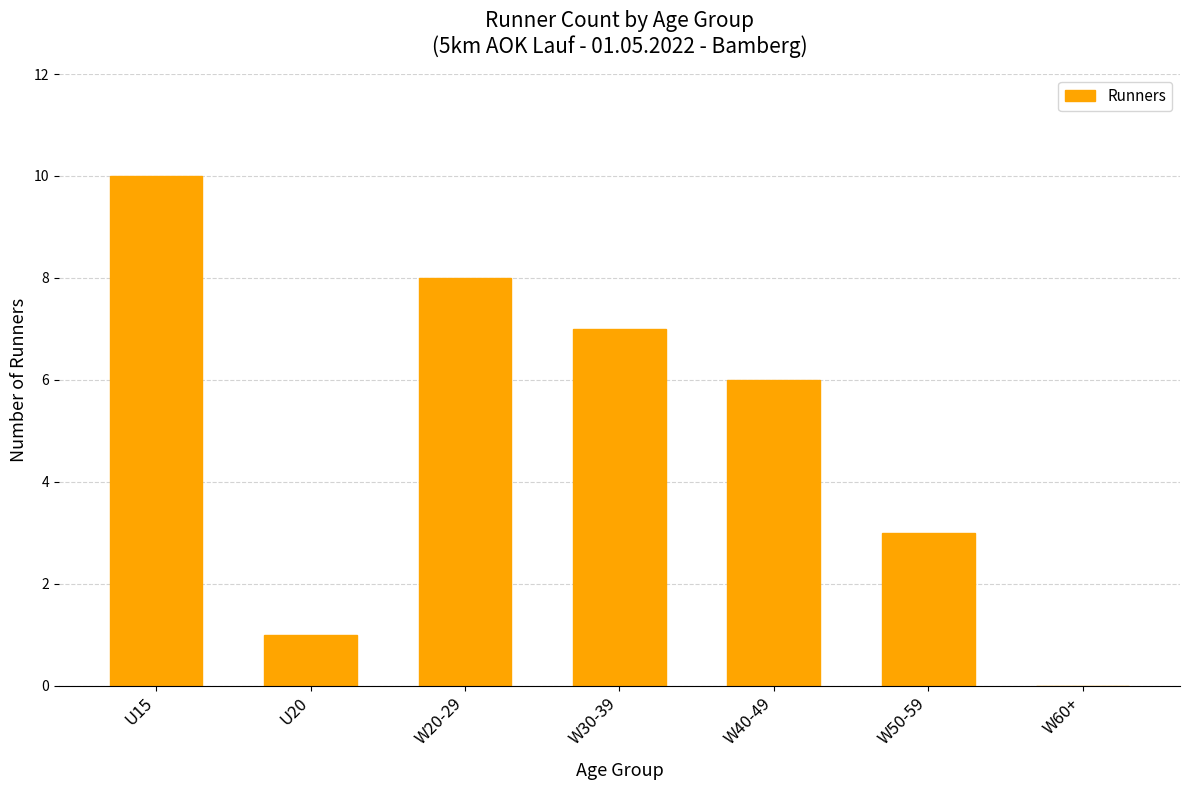

What is the ratio of the value at W30-39 to the value at W20-29?

0.9